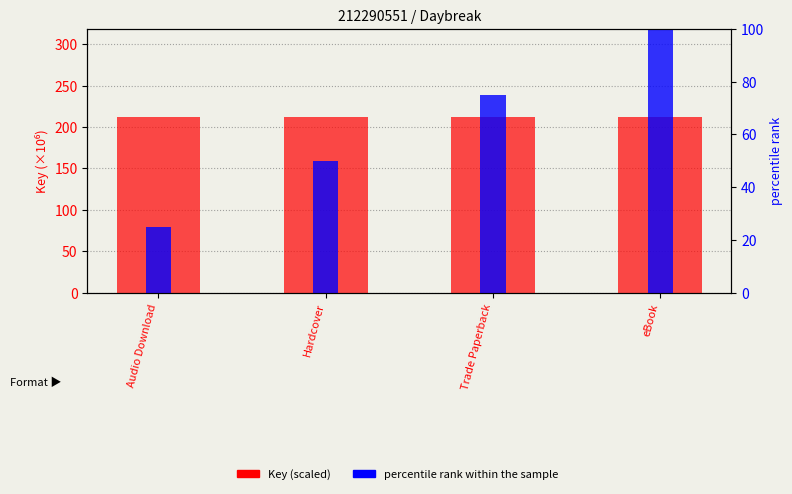

The percentile rank within the sample series shows 14.0 at Hardcover. True or false?

False